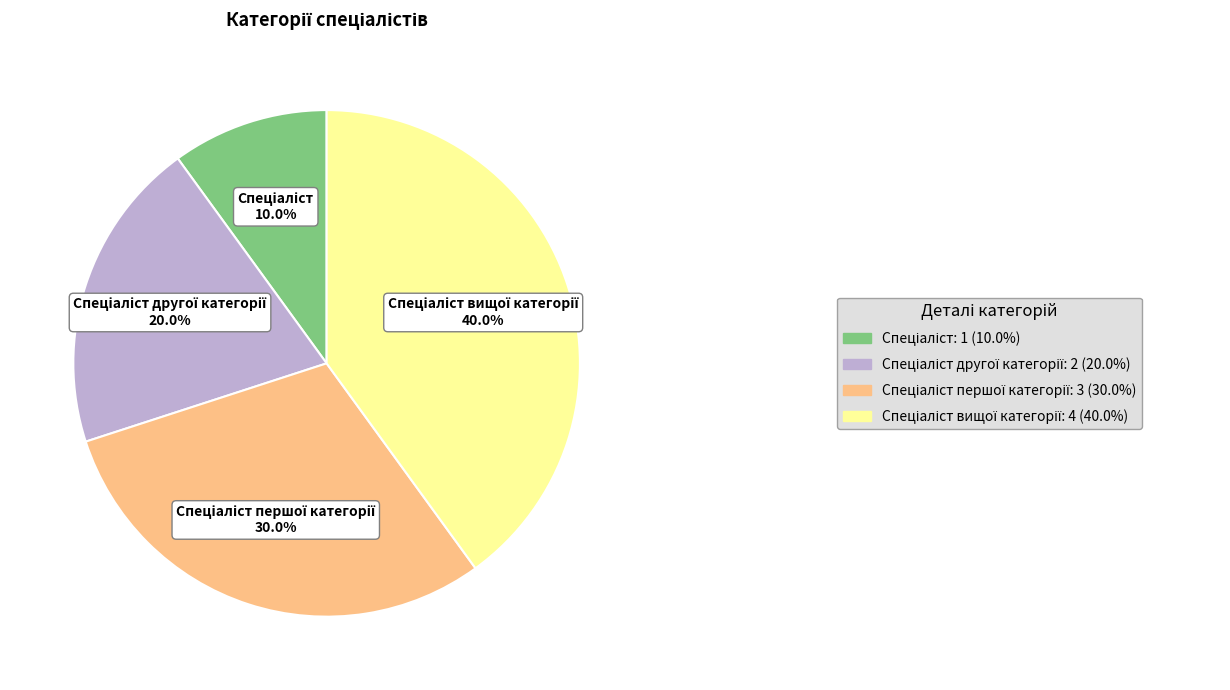

Is there a majority slice in this chart?

No